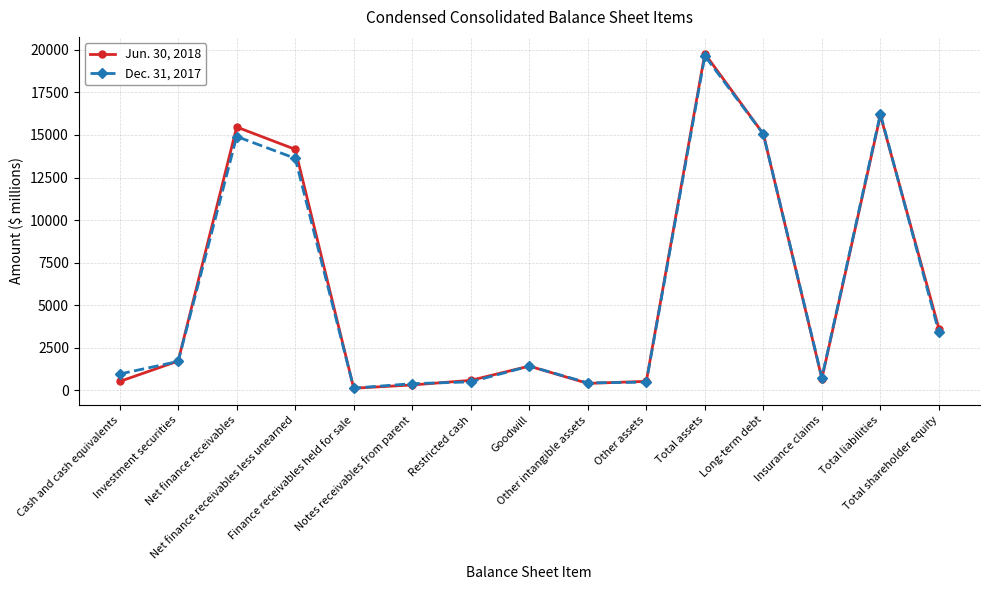

How many values in the Dec. 31, 2017 series are below 1422?

7